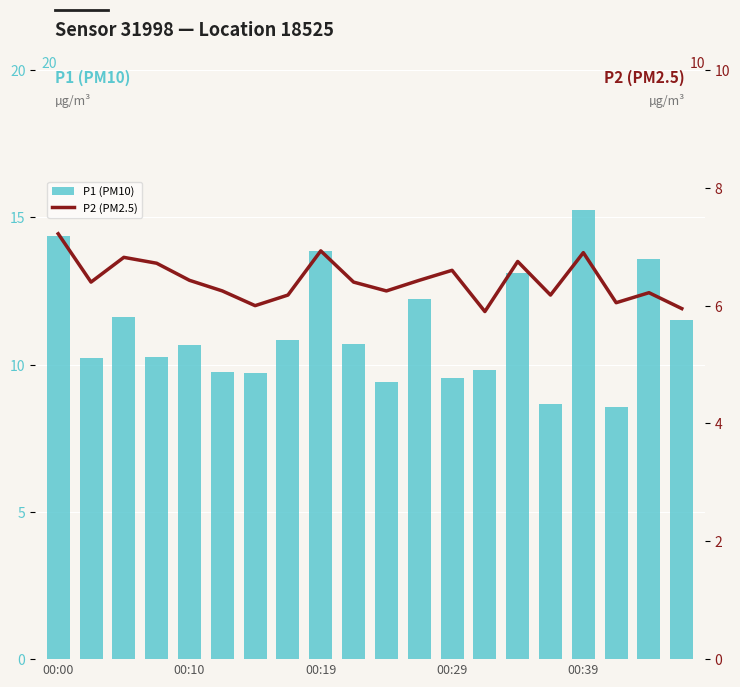

Between 9 and 15, which series saw the biggest shift?

P1 (PM10)